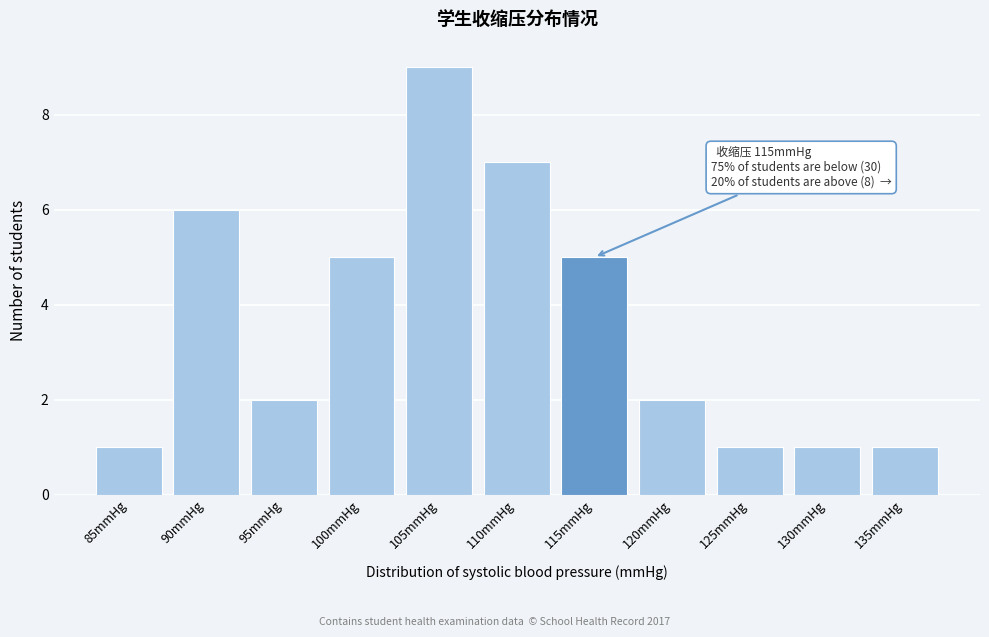

Reading right to left, what are all the values shown in this chart?

135mmHg=1	130mmHg=1	125mmHg=1	120mmHg=2	115mmHg=5	110mmHg=7	105mmHg=9	100mmHg=5	95mmHg=2	90mmHg=6	85mmHg=1